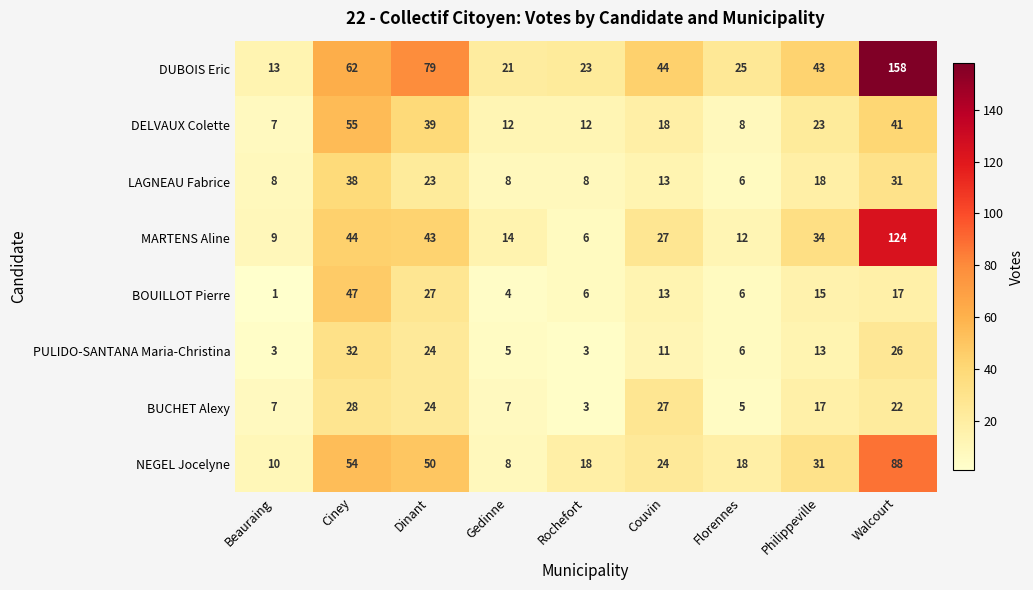

What is the minimum value for NEGEL Jocelyne?

8